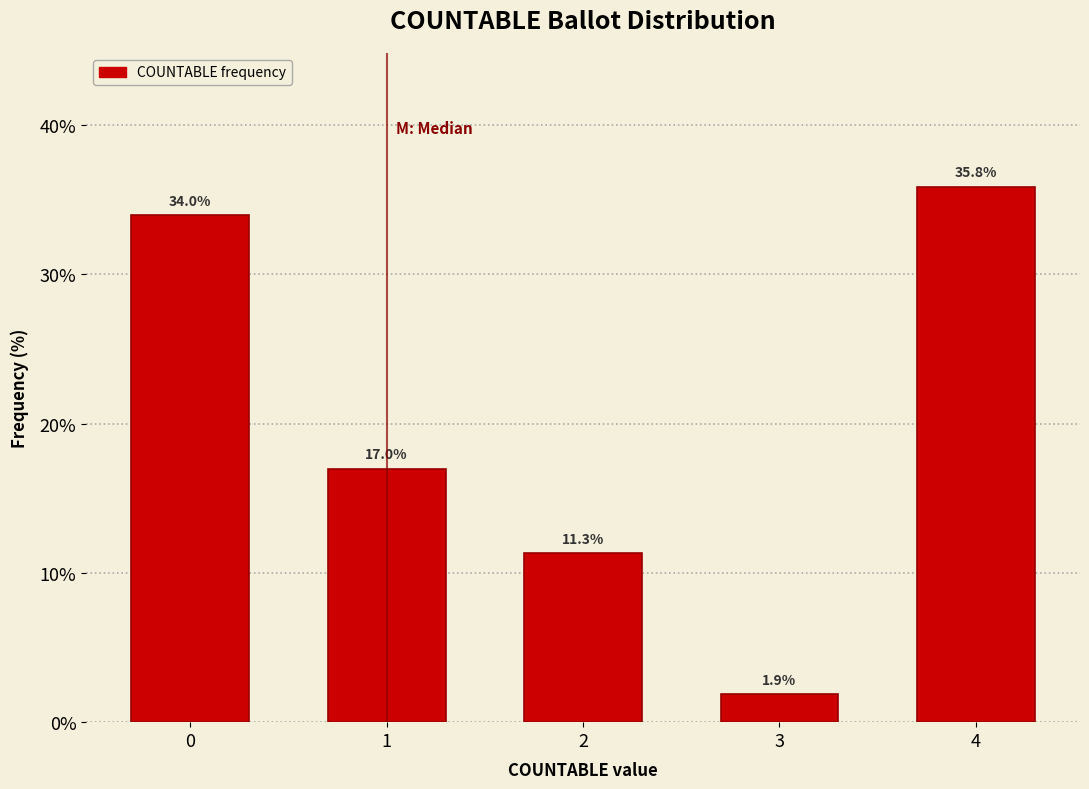

Reading right to left, extract all data points from this chart.

4=35.8	3=1.9	2=11.3	1=17.0	0=34.0